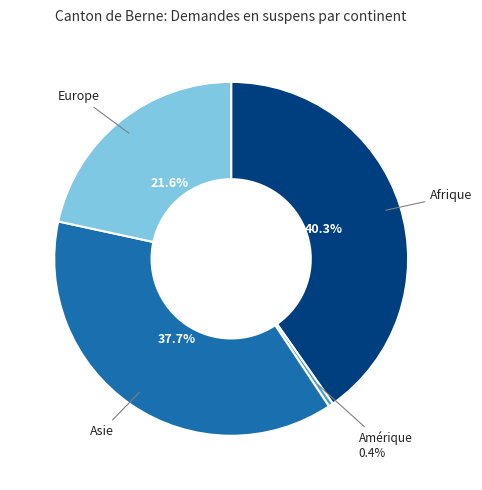

Is there any slice that represents more than half of the pie?

No